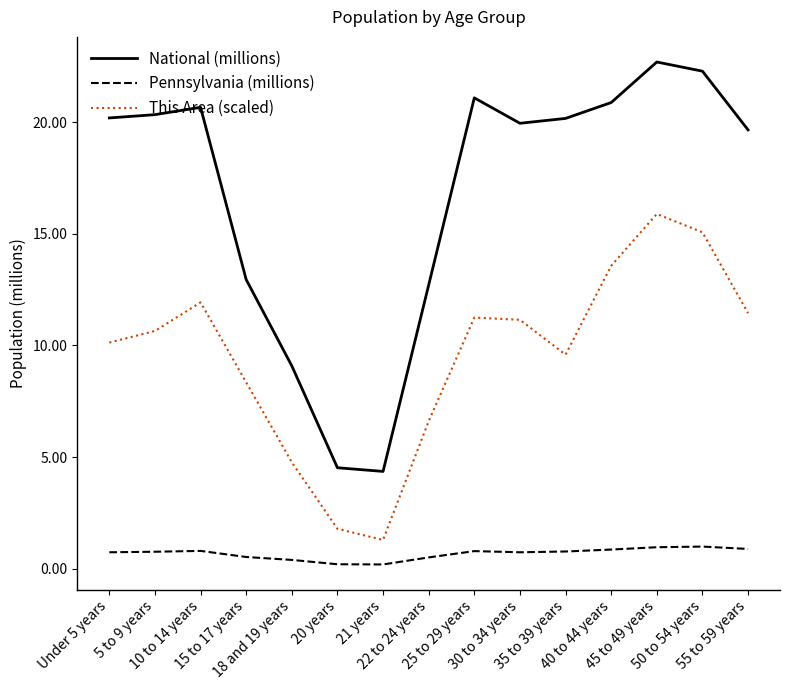

What is the approximate value of This Area (scaled) at 25 to 29 years?

11.3